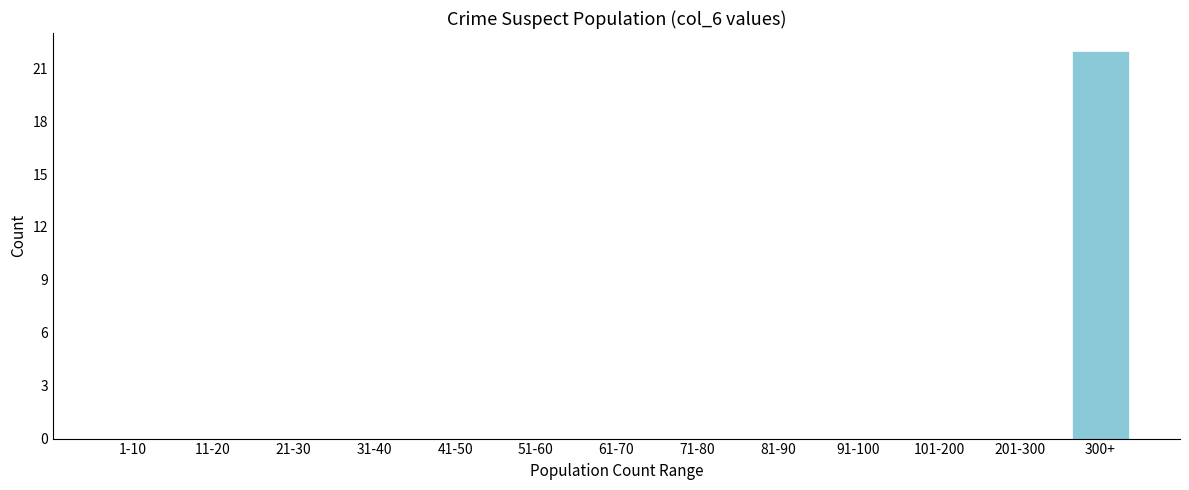

Reading right to left, transcribe all the data shown in this chart.

300+=22	201-300=0	101-200=0	91-100=0	81-90=0	71-80=0	61-70=0	51-60=0	41-50=0	31-40=0	21-30=0	11-20=0	1-10=0